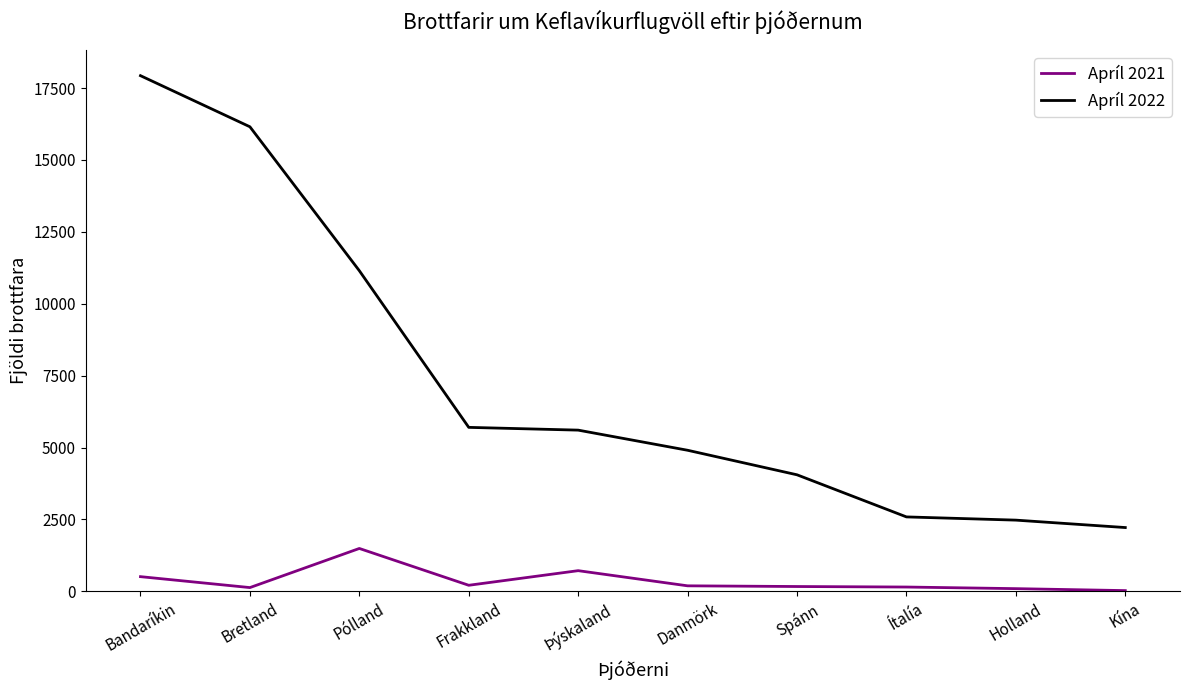

Which series changed the most between Pólland and Ítalía?

Apríl 2022